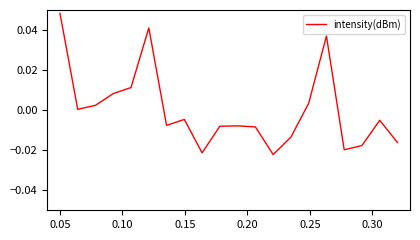

At which label does the data first exceed 0?

0.05